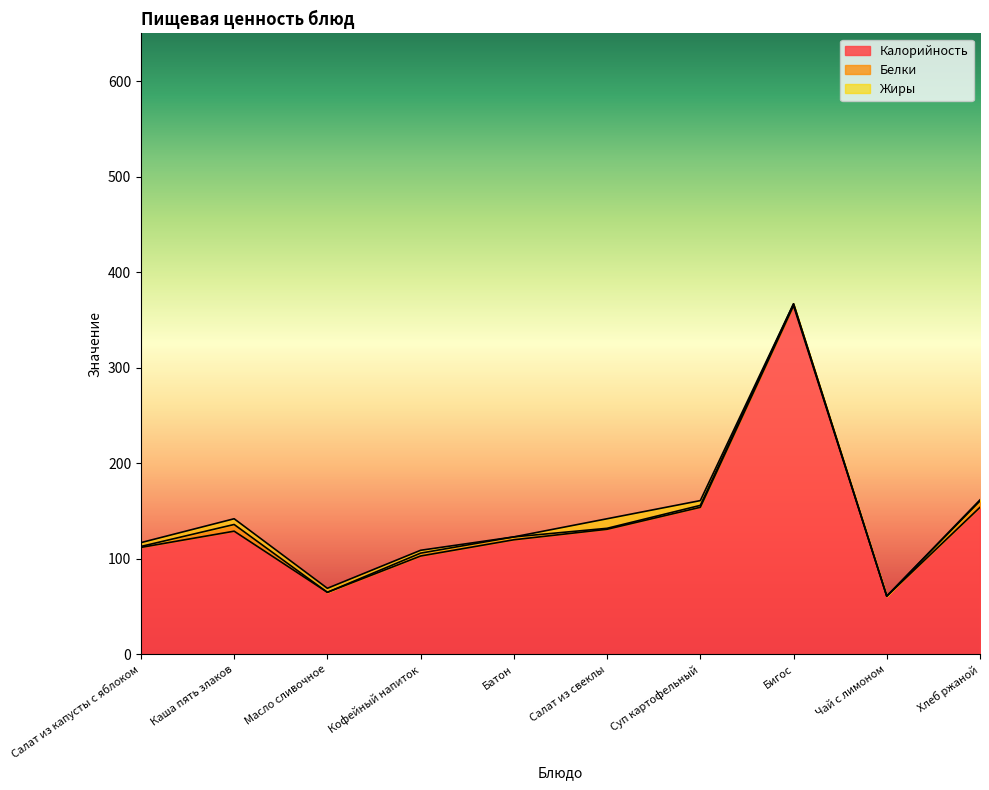

Where is Жиры nearest to the value 5?

Суп картофельный